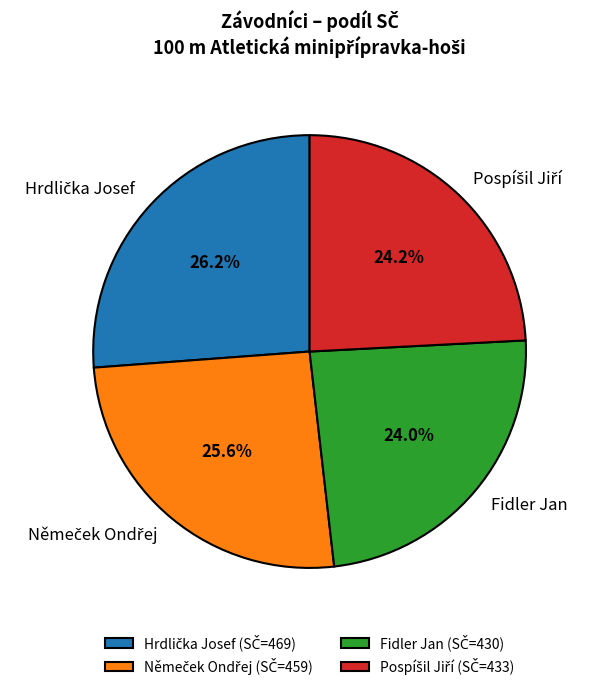

Does Fidler Jan represent more than half of the total?

No